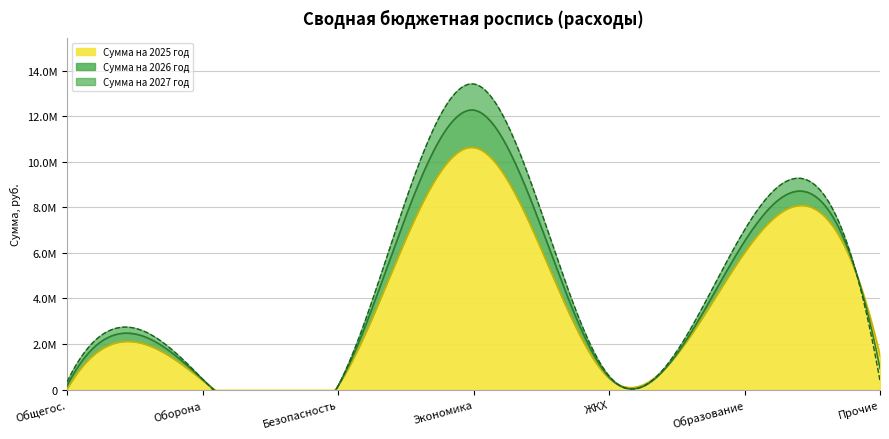

At which label does Сумма на 2026 год reach its peak?

НАЦИОНАЛЬНАЯ ЭКОНОМИКА